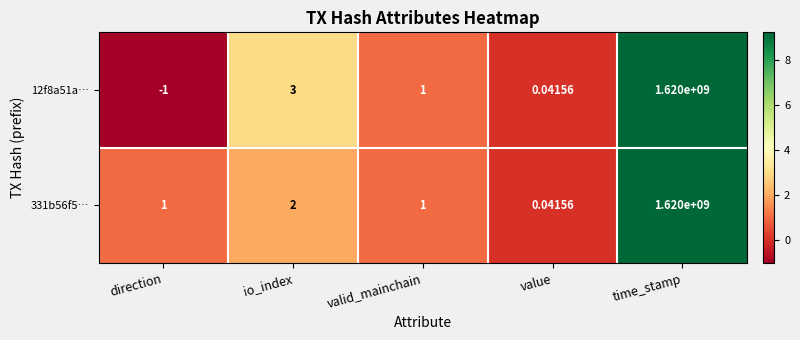

Is the value of 12f8a51a… at direction greater than the value of 331b56f5… at valid_mainchain?

No